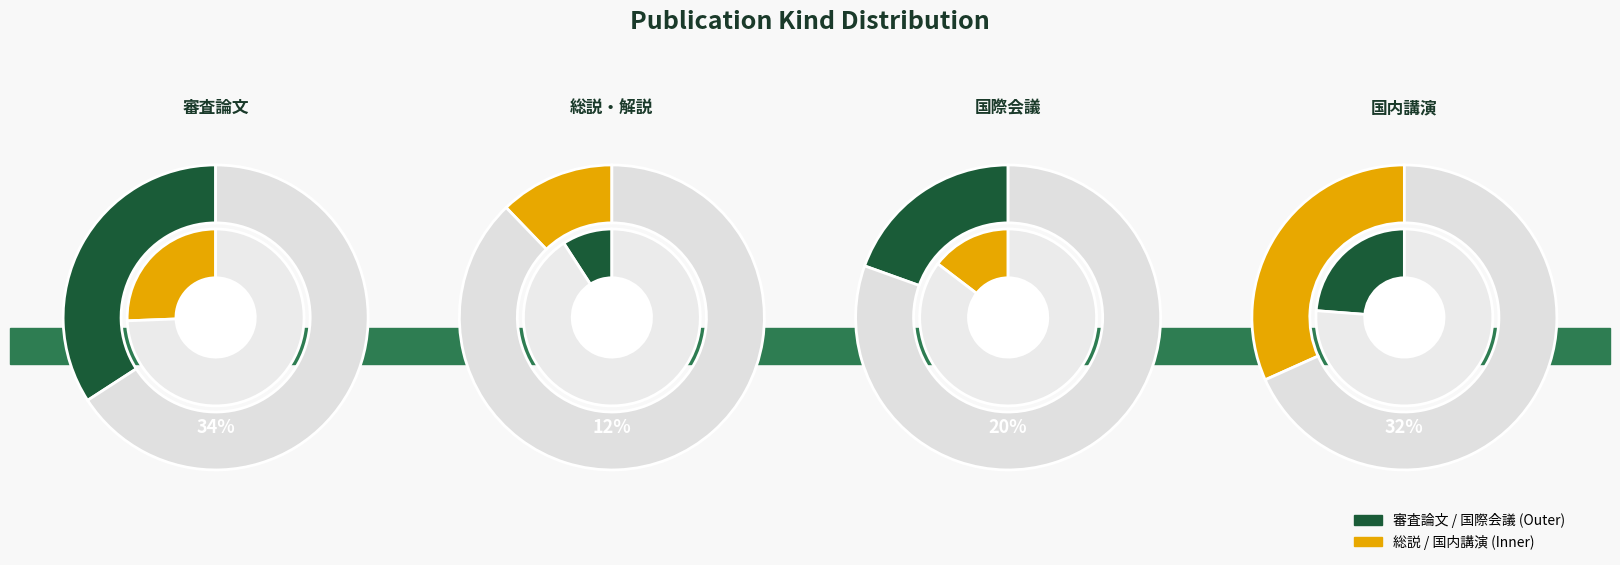

Combined, do 国内講演発表 and 学術論文 (審査論文) account for over 50%?

Yes